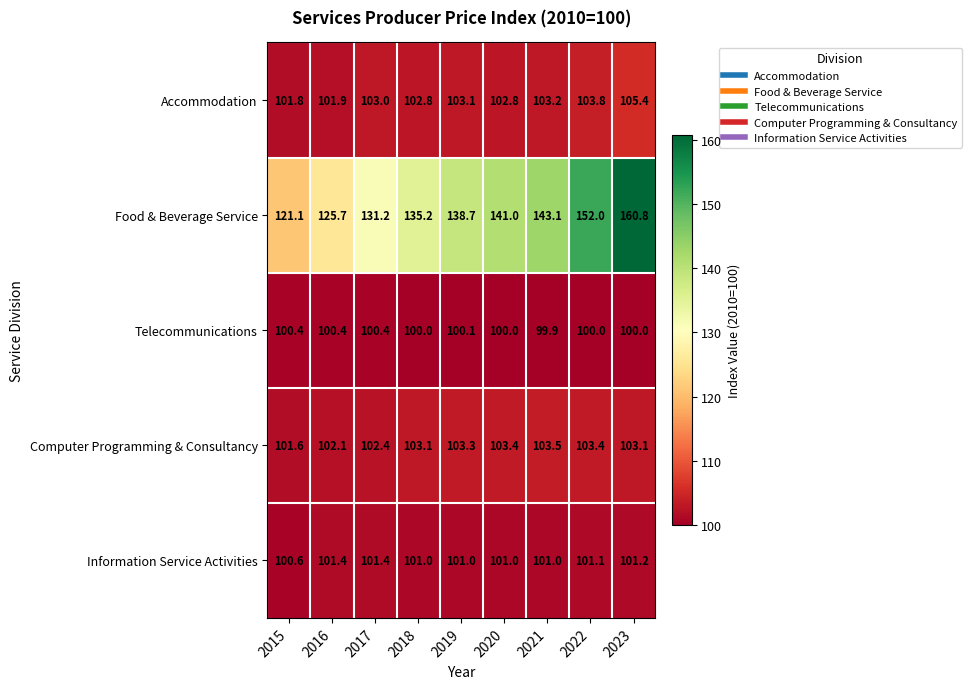

What is the lowest value of the Computer Programming & Consultancy series?

101.6